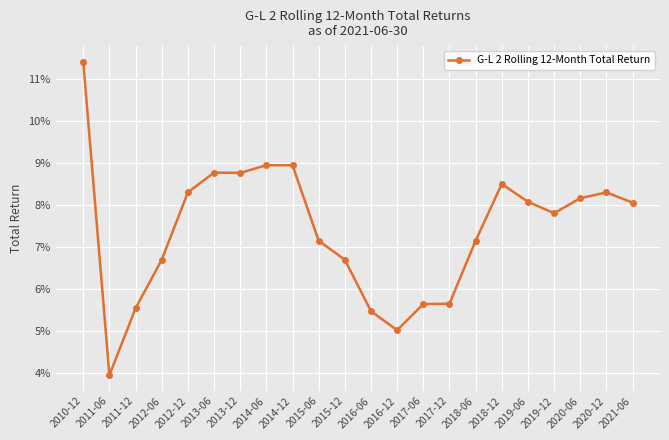

What is the label of the 16th point from the left?

2018-06